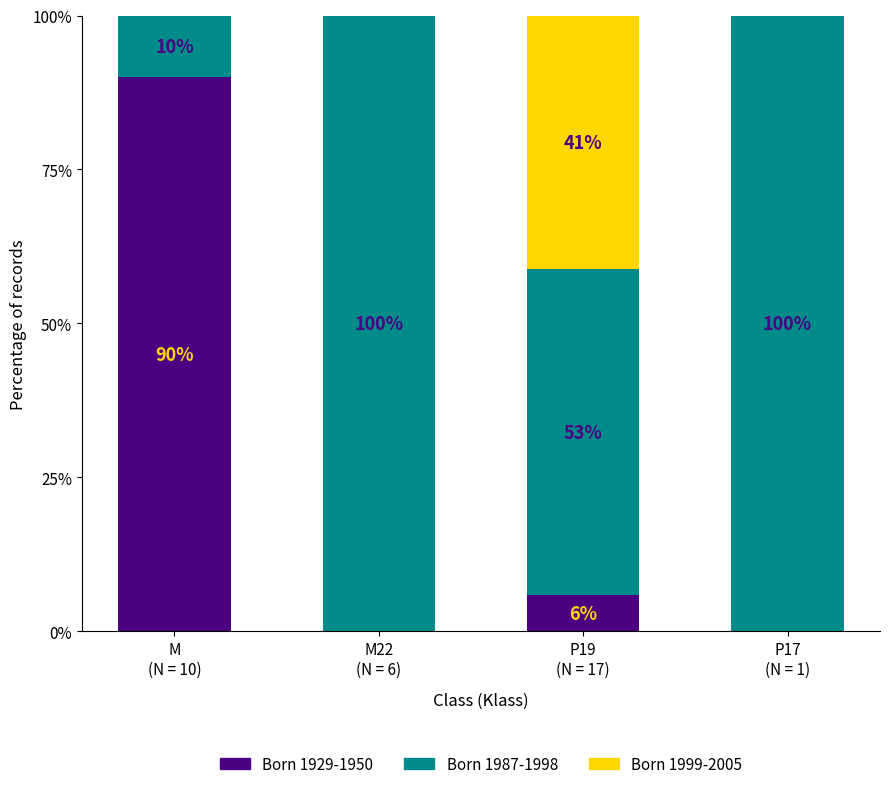

What is the maximum value for Born 1929-1950?

90.0